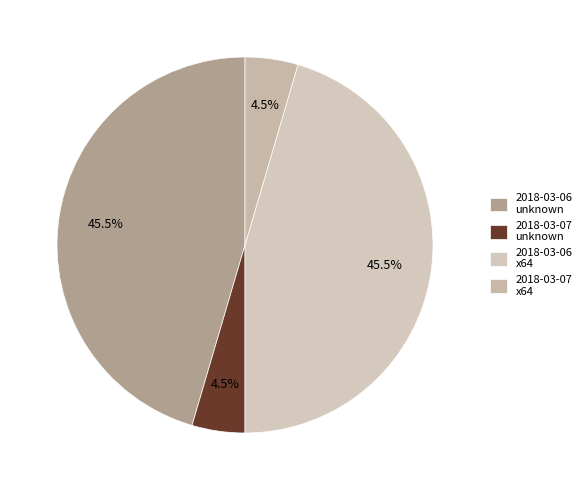

What percentage is the 2018-03-07 unknown slice, to the nearest percent?

5%